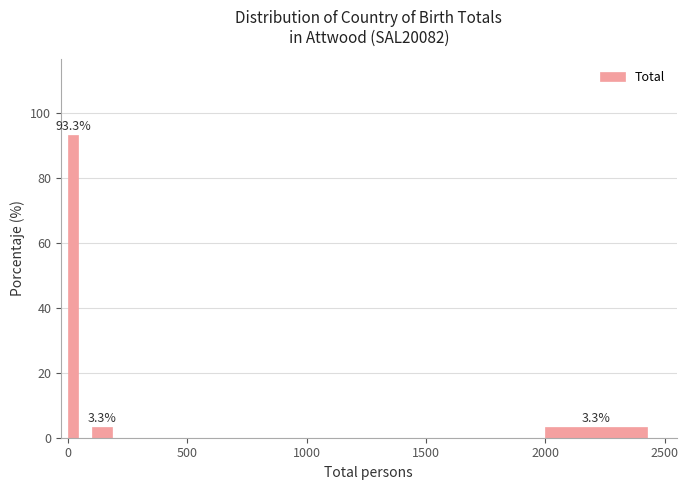

Read against the x-axis, roughly where is the centre of the tallest bar?

0